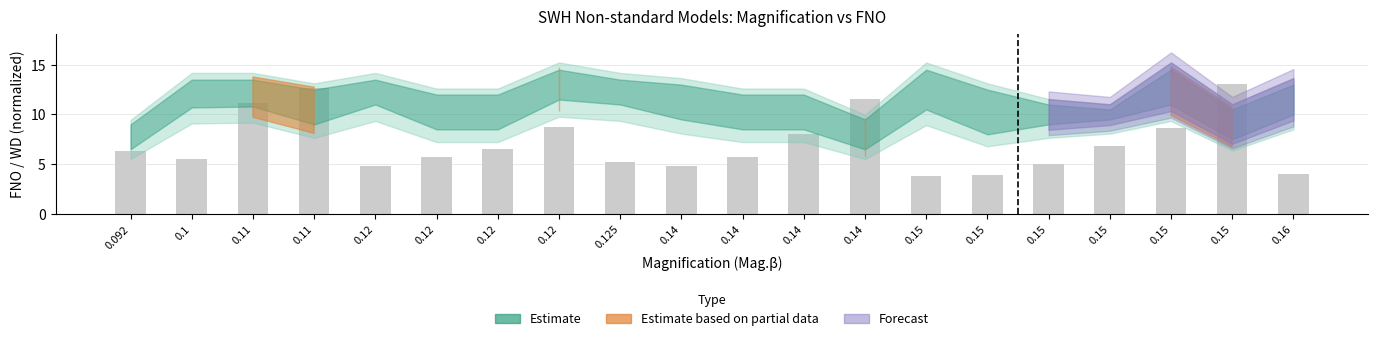

Rank the categories by value from highest to lowest.

0.15, 0.11, 0.14, 0.11, 0.12, 0.15, 0.14, 0.15, 0.12, 0.092, 0.12, 0.14, 0.1, 0.125, 0.15, 0.12, 0.14, 0.16, 0.15, 0.15